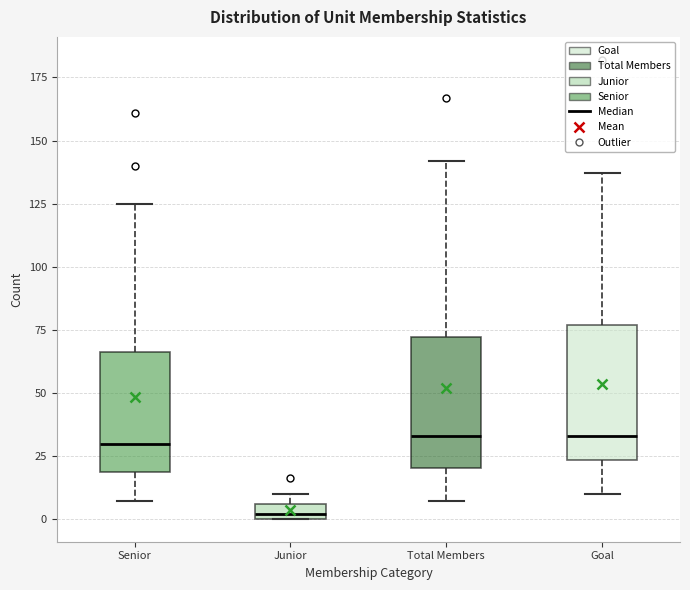

Which box has the lowest median line?

Junior